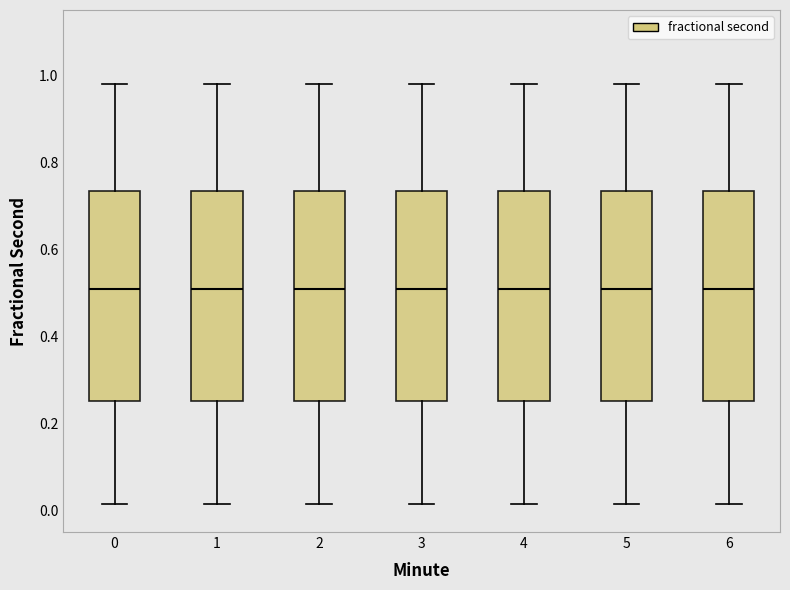

Where does the upper whisker of the box at x = 1 end on the y-axis? The values are not printed on the chart, so give them approximately, as read against the axis.

0.98